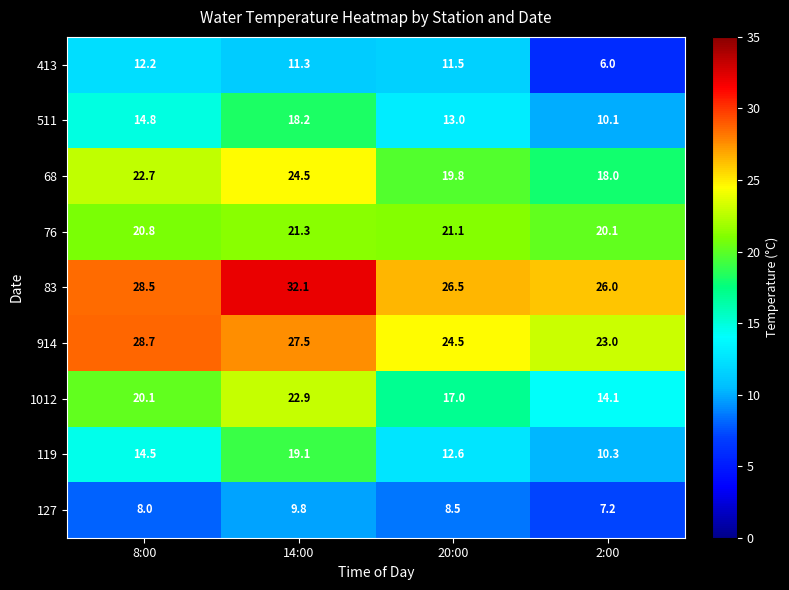

True or false: 1012 has a value of 24.5 at 2:00.

False